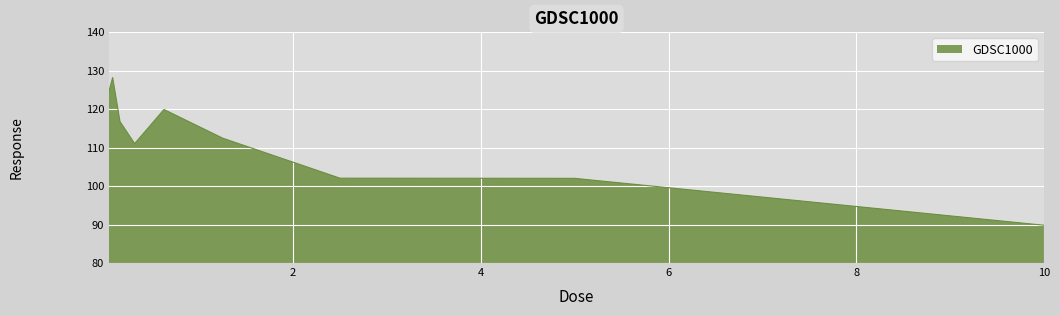

What is the smallest value displayed?

89.8